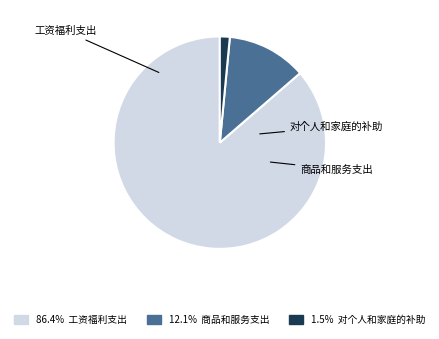

Which slice represents more than half of the pie?

工资福利支出